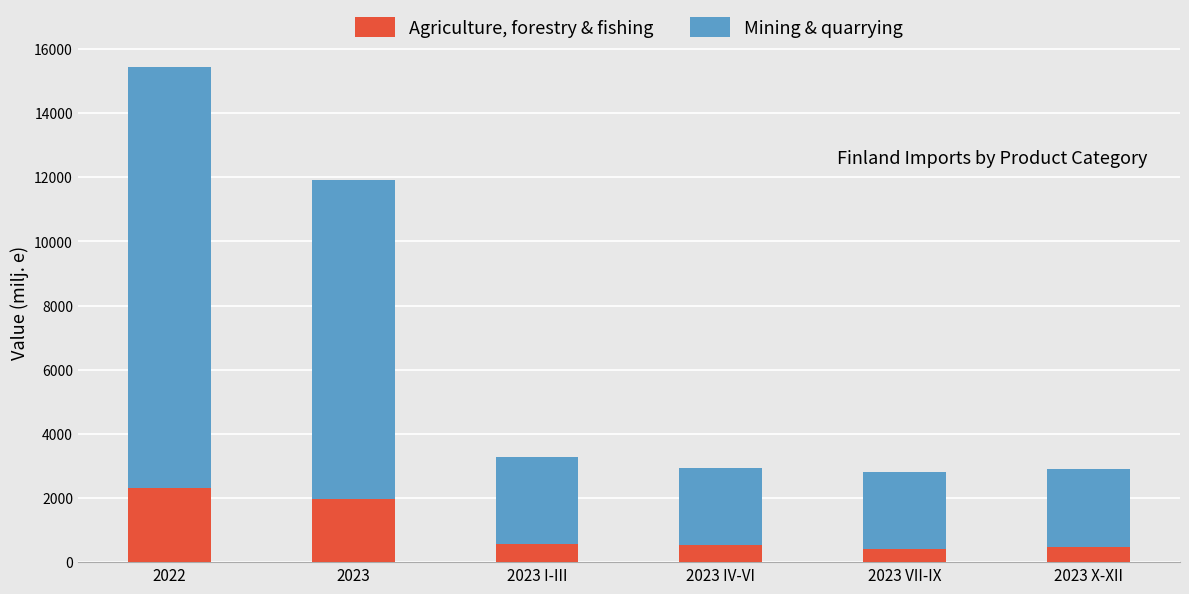

What is the maximum value for Agriculture, forestry & fishing?

2318.9